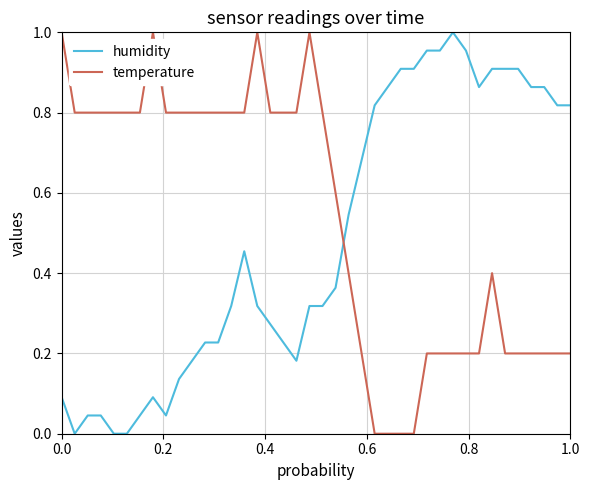

How many times do humidity and temperature cross each other?

1